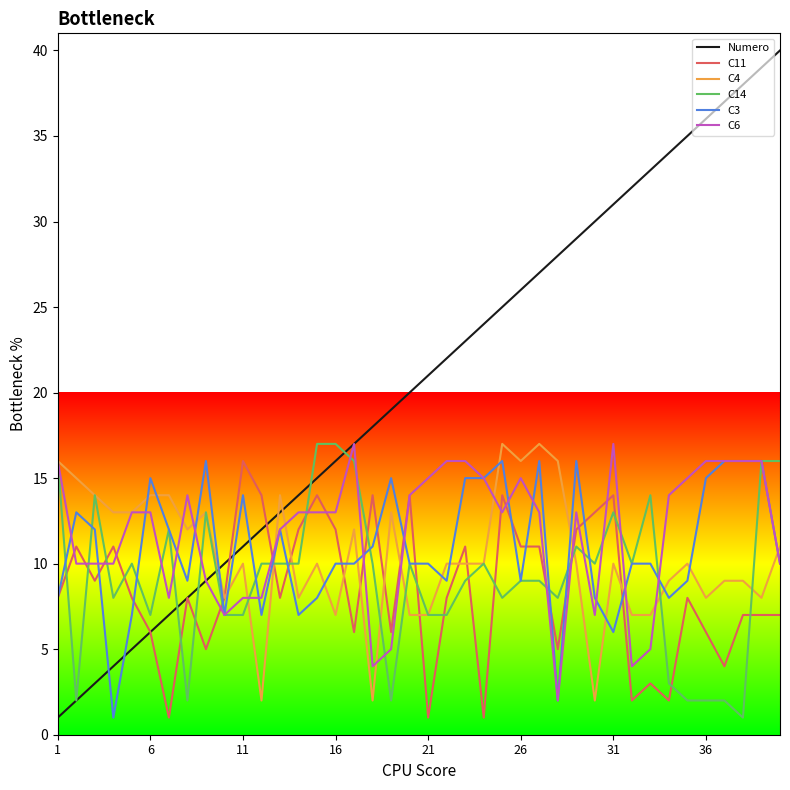

Which series has the largest total across all categories?

Numero